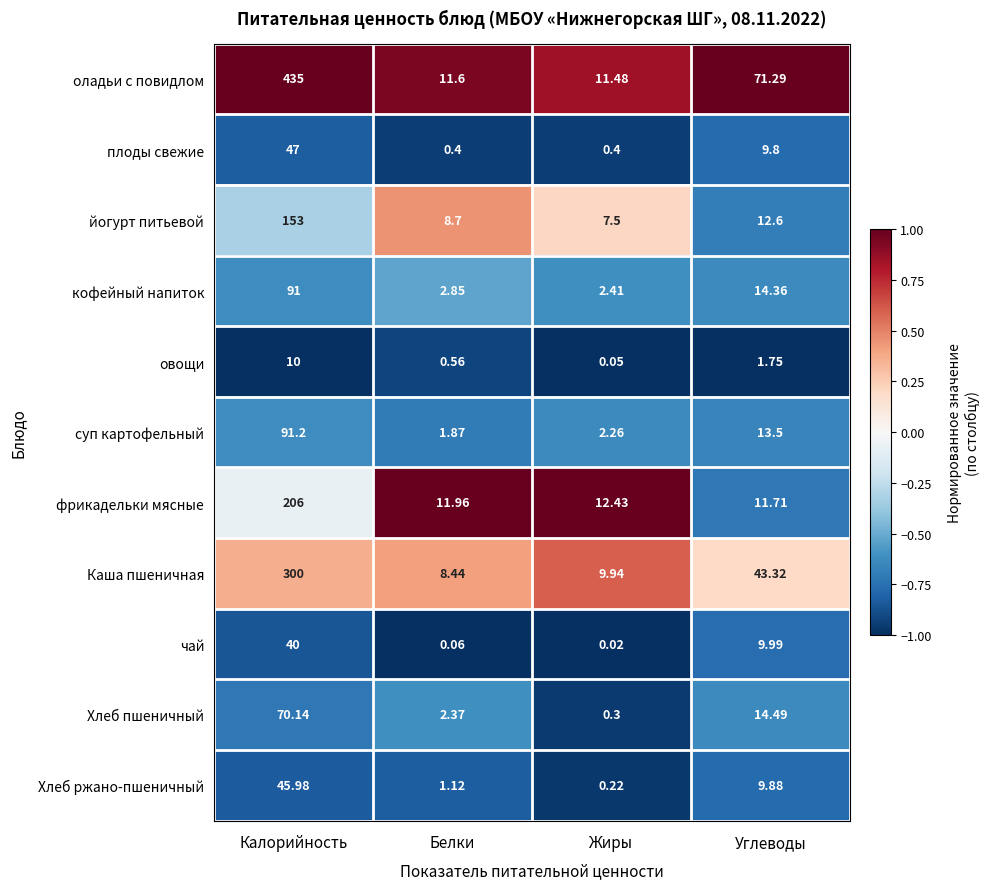

At which label does оладьи с повидлом reach its peak?

Калорийность